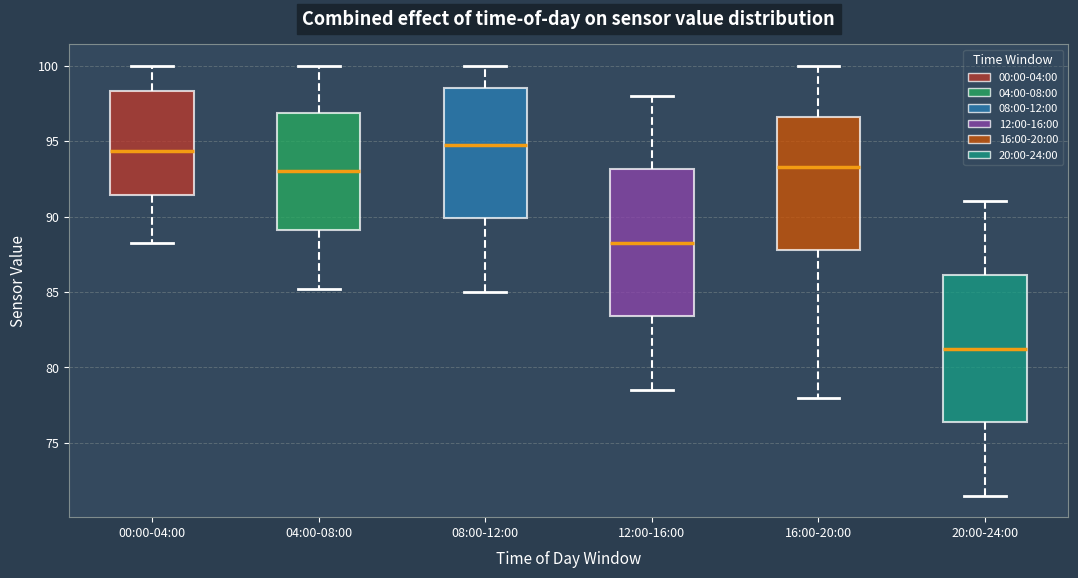

Where is the lower edge of the box for 04:00-08:00 on the y-axis? The values are not printed on the chart, so give them approximately, as read against the axis.

89.0